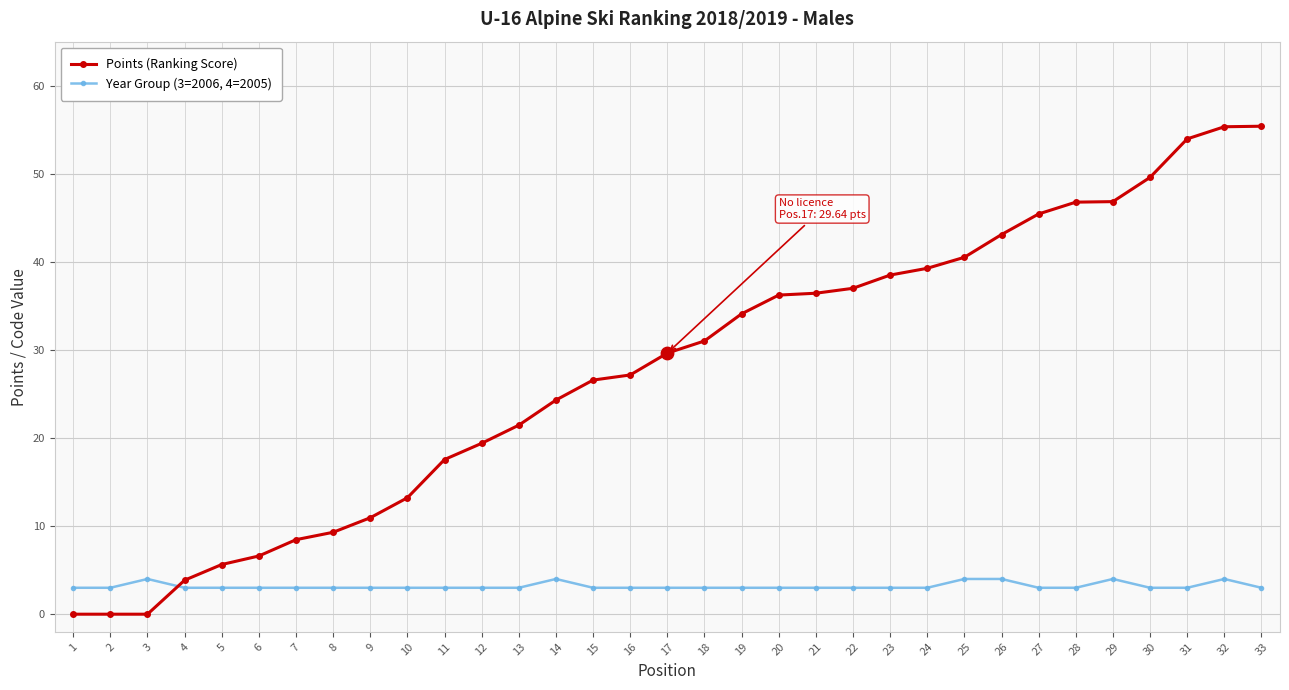

Which series has the largest total across all categories?

Points (Ranking Score)